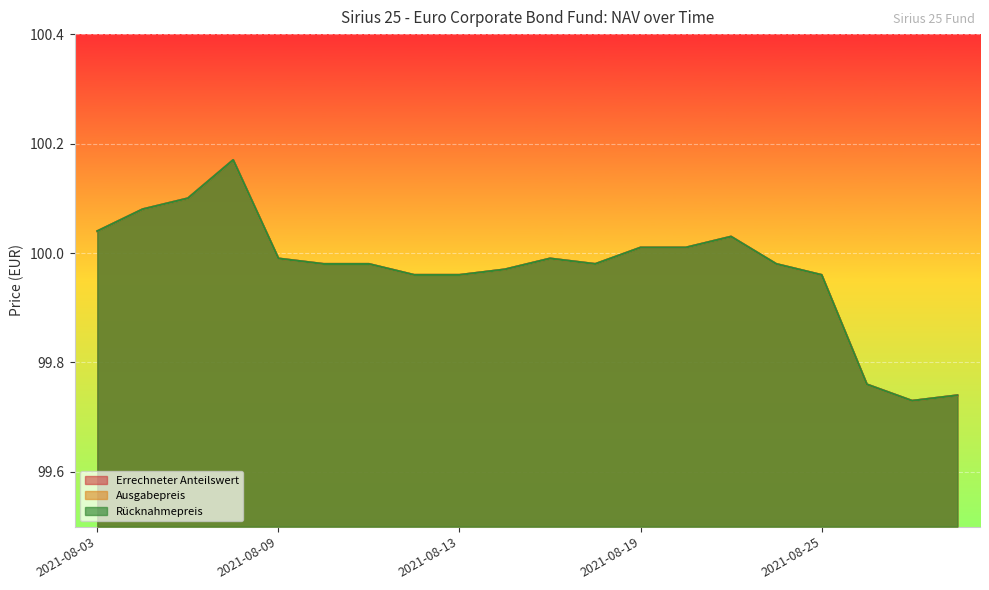

At which label does Ausgabepreis reach its minimum?

2021-08-27